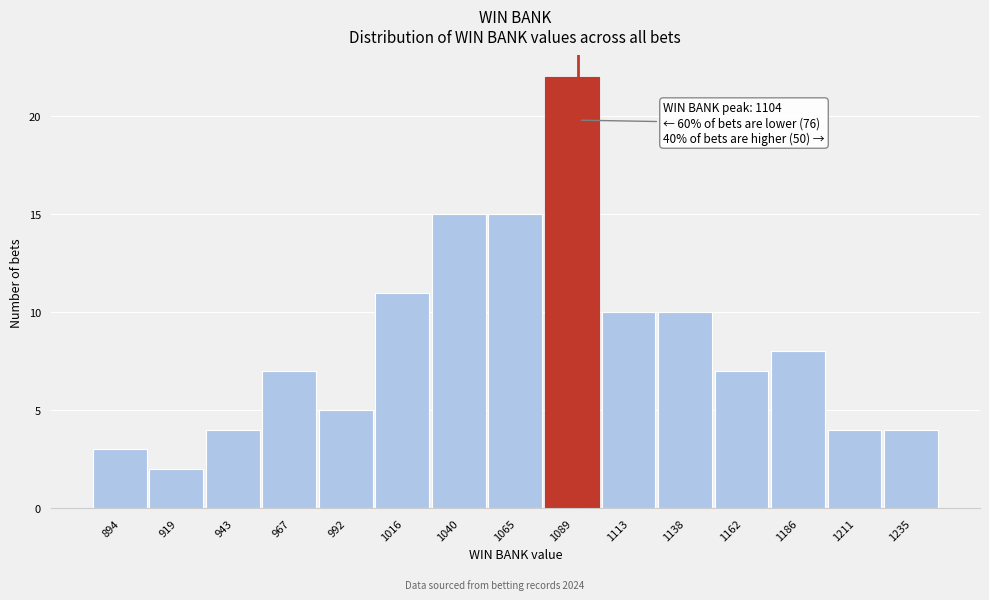

Reading left to right, list all the values displayed in this chart.

894=3	919=2	943=4	967=7	992=5	1016=11	1040=15	1065=15	1089=22	1113=10	1138=10	1162=7	1186=8	1211=4	1235=4